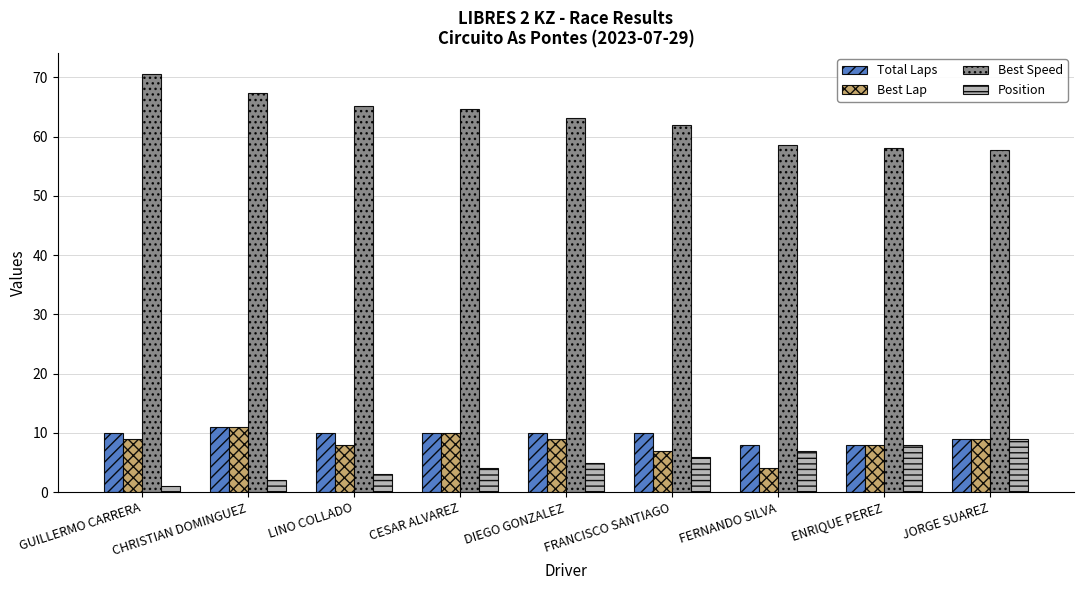

Which label corresponds to the smallest value in the chart?

GUILLERMO CARRERA